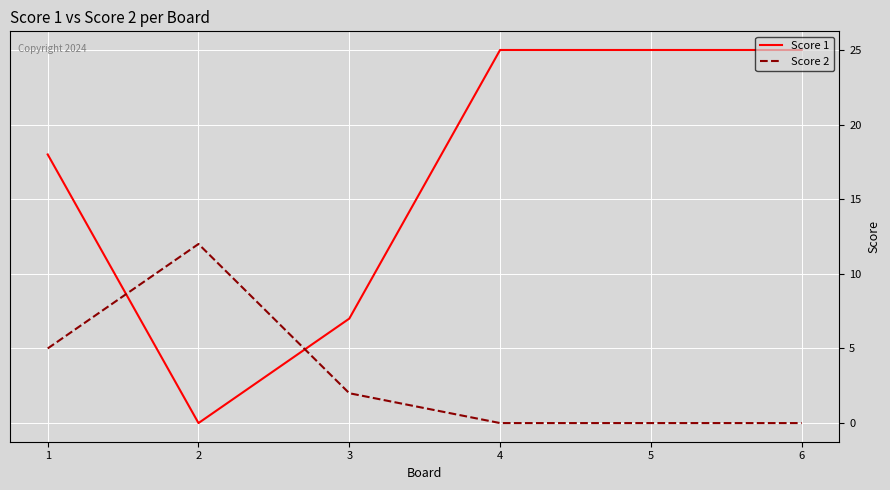

Is this an area chart (filled region under the line)?

No